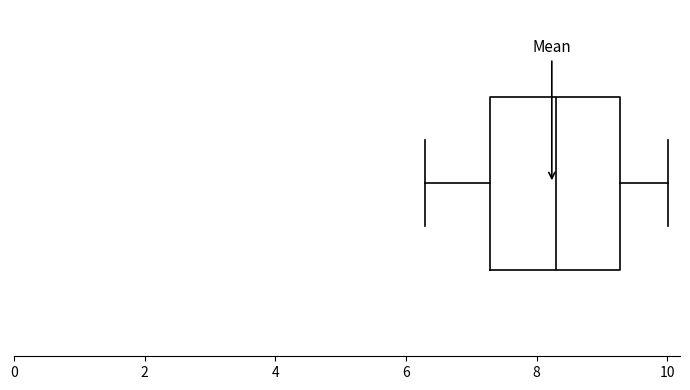

Read this box plot against the x-axis: the position of the median line, the range covered by the box, and the ends of both whiskers. The values are not printed on the chart, so give them approximately, as read against the axis.

median 8.2, box 7.2 to 9.2, whiskers 6.4 to 10.0